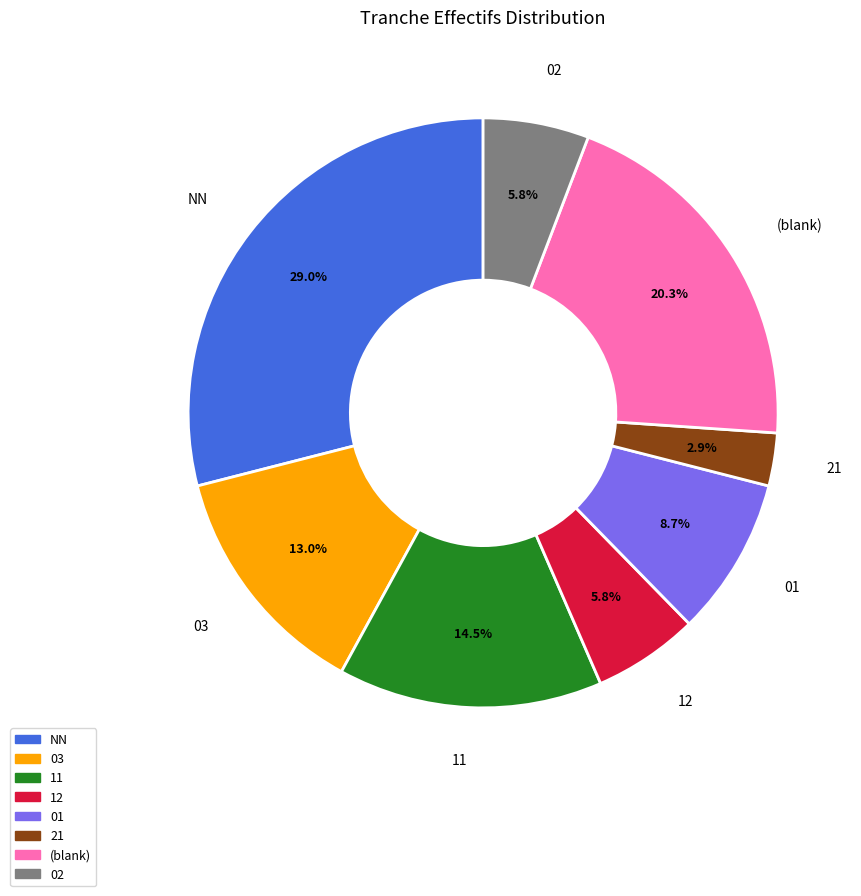

Is there a majority slice in this chart?

No